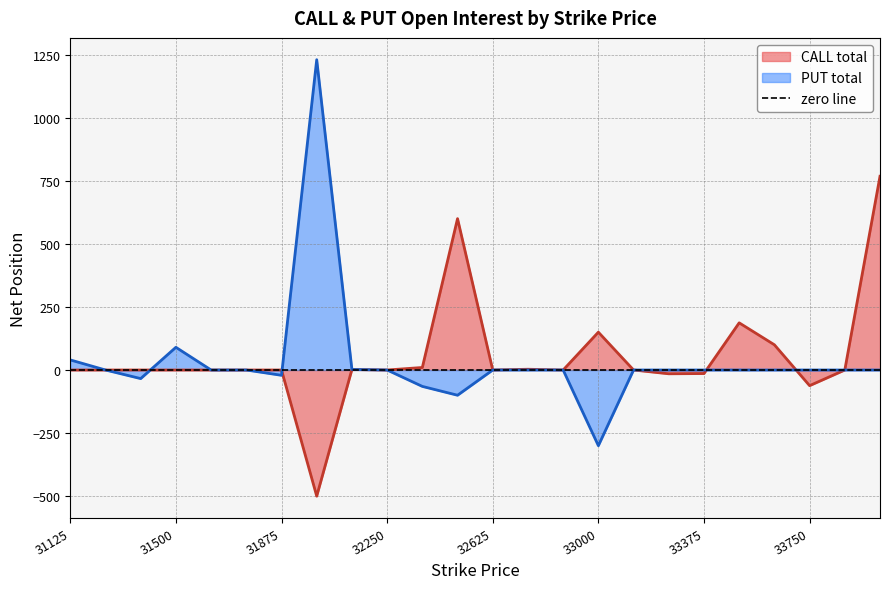

Reading left to right, transcribe all the data shown in this chart.

CALL total: 34000=768	33875=0	33750=-62	33625=100	33500=187	33375=-14	33250=-15	33125=0	33000=150	32875=0	32750=3	32625=0	32500=600	32375=10	32250=0	32125=2	32000=-500	31875=0	31750=0	31625=0	31500=0	31375=0	31250=0	31125=0
PUT total: 34000=0	33875=0	33750=0	33625=0	33500=0	33375=0	33250=0	33125=0	33000=-300	32875=0	32750=0	32625=0	32500=-100	32375=-65	32250=0	32125=2	32000=1230	31875=-21	31750=0	31625=0	31500=90	31375=-34	31250=0	31125=40